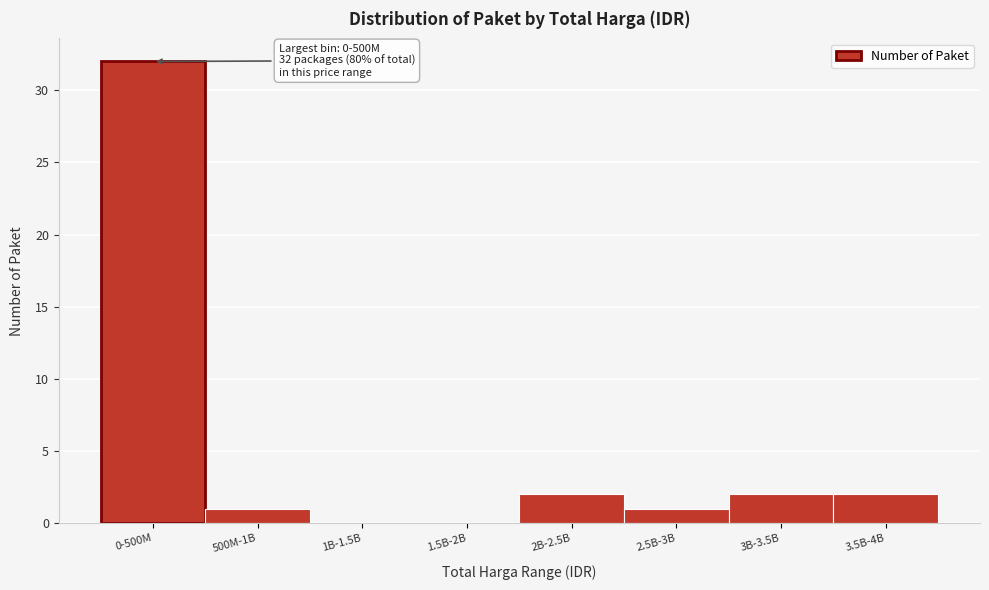

Reading left to right, extract all data points from this chart.

0-500M=32	500M-1B=1	1B-1.5B=0	1.5B-2B=0	2B-2.5B=2	2.5B-3B=1	3B-3.5B=2	3.5B-4B=2